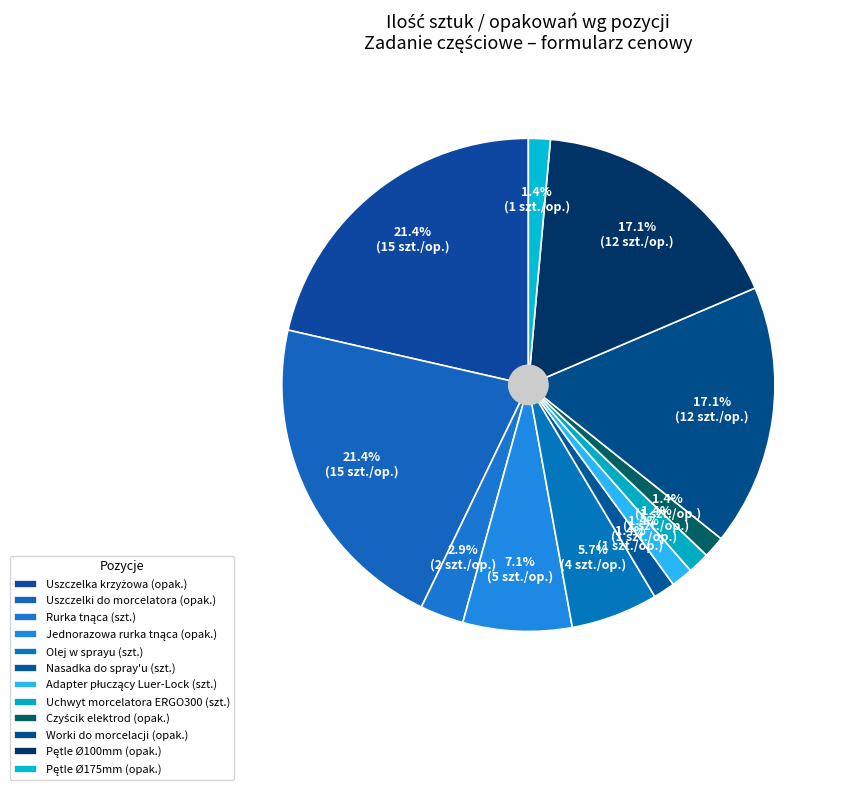

True or false: Pętle Ø175mm (opak.) accounts for 8% of the total.

False